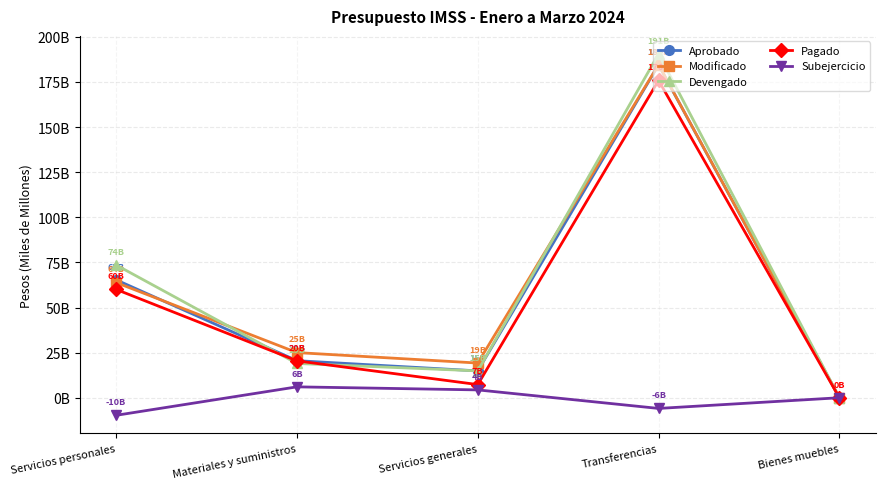

What is the difference between the maximum and minimum values in the Modificado series?

184.6